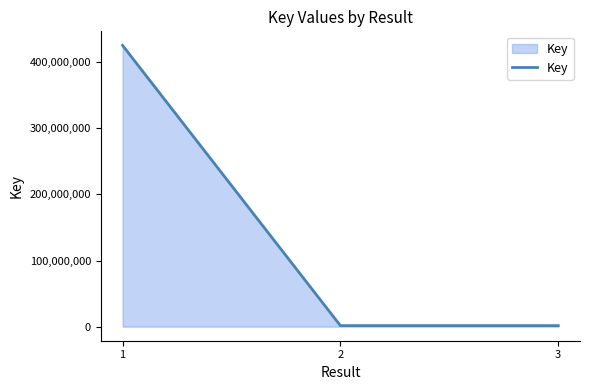

True or false: the data shows 734641123 at 1.

False